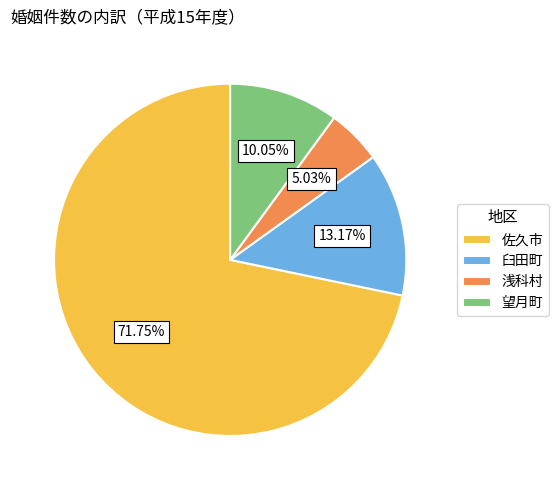

What is the ratio of the value at 佐久市 to the value at 浅科村?

14.3